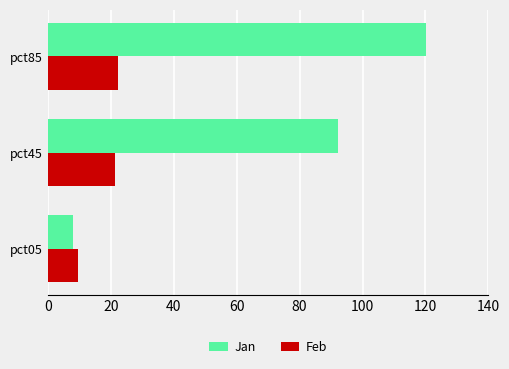

At how many categories does at least one series exceed 83?

2